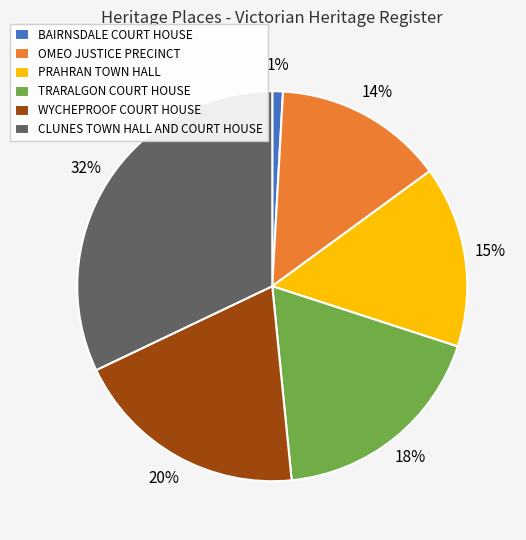

Which has a higher value, CLUNES TOWN HALL AND COURT HOUSE or TRARALGON COURT HOUSE?

CLUNES TOWN HALL AND COURT HOUSE